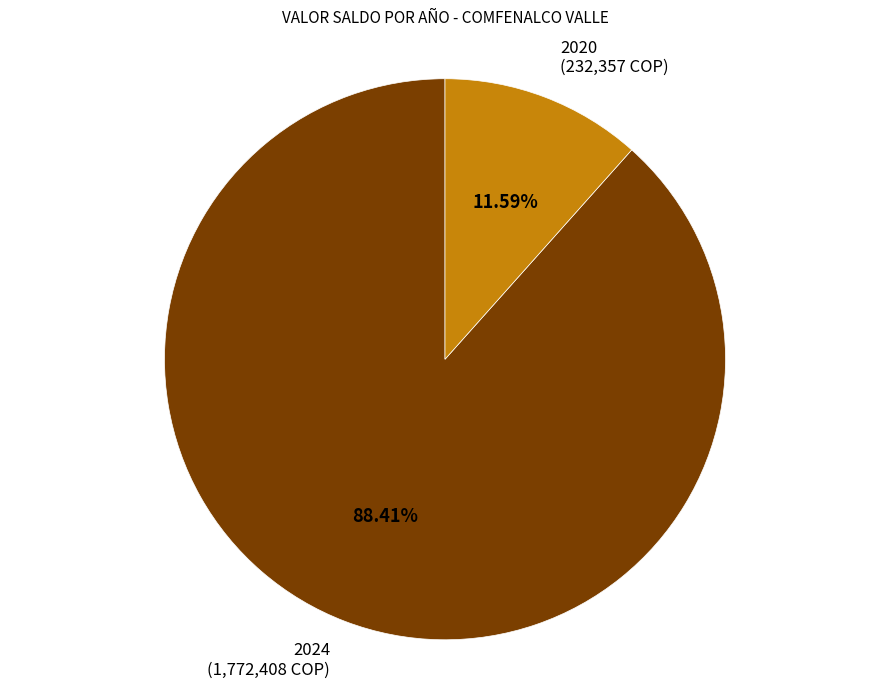

Which has a higher value, 2020 or 2024?

2024